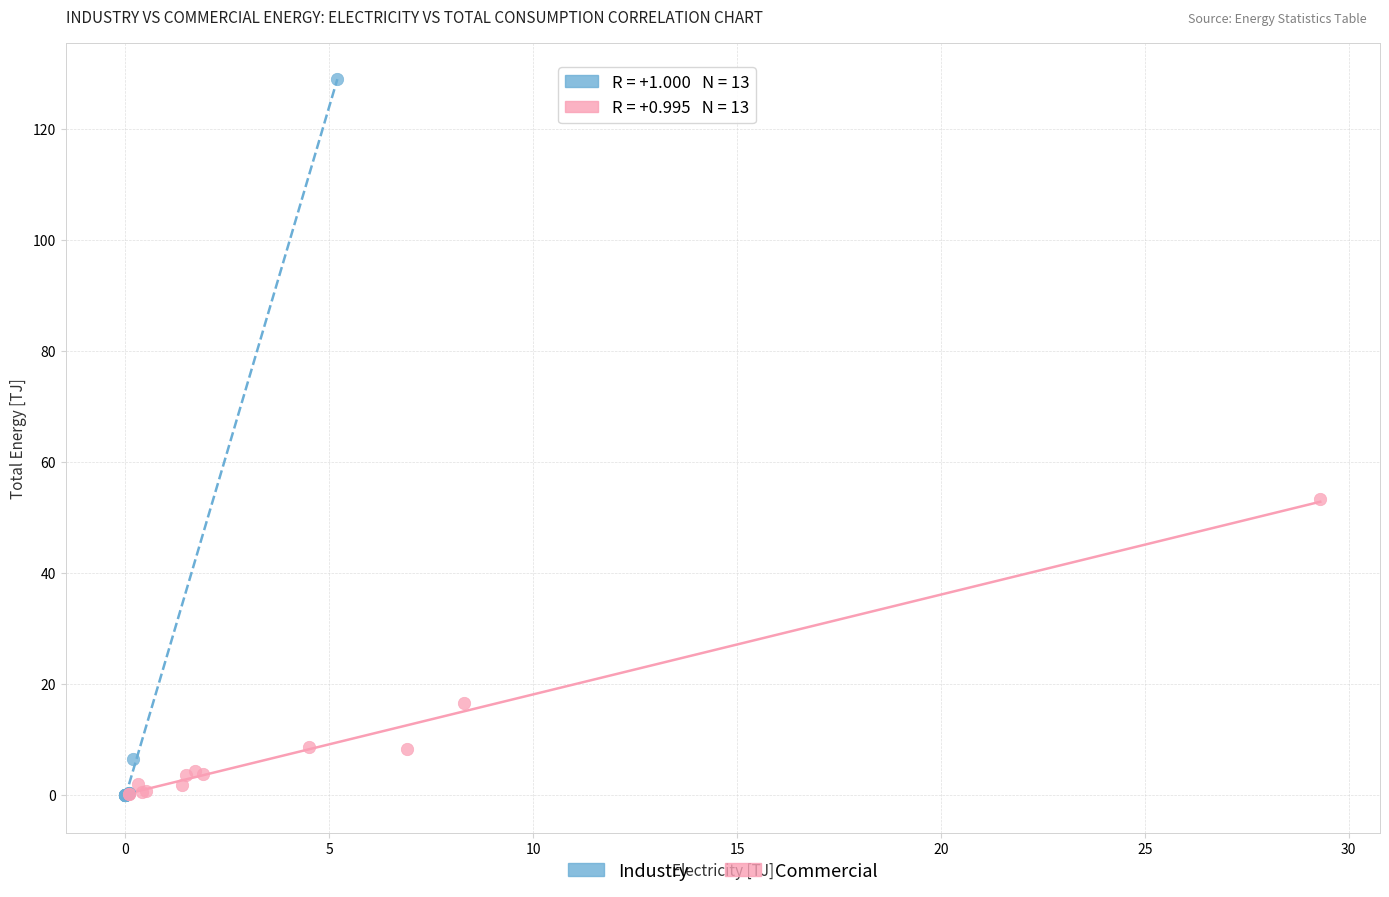

Which series contains the highest Y value?

Industry